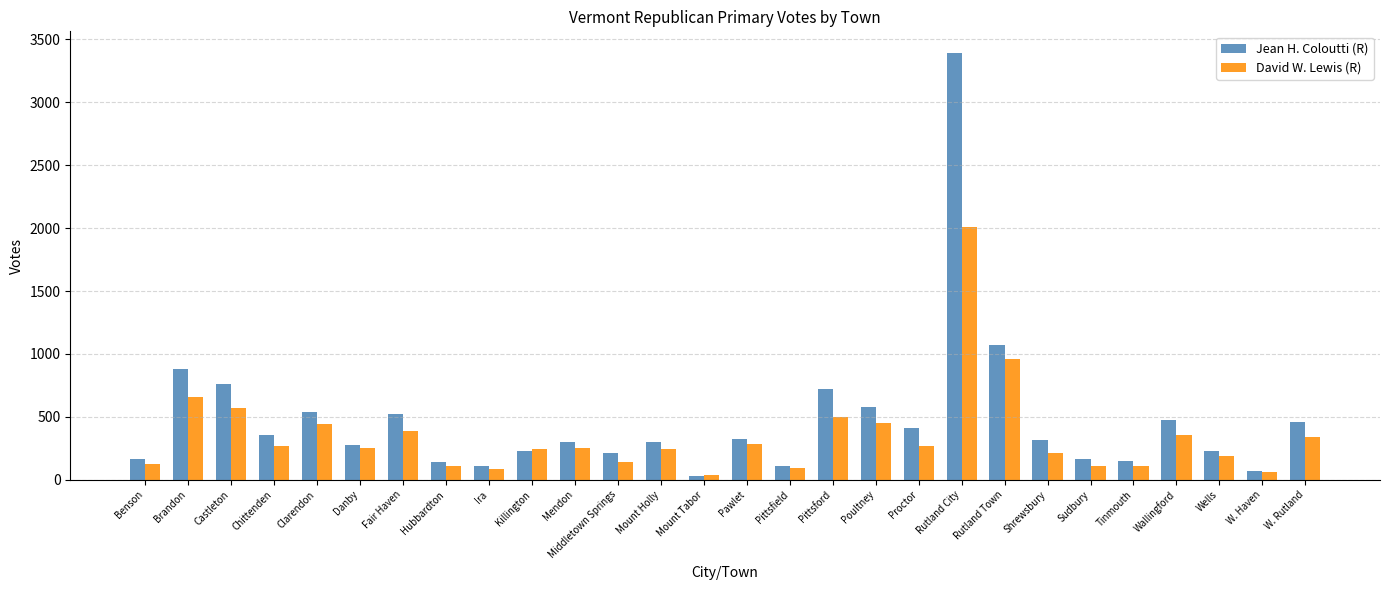

Which series has the largest range (max minus min)?

Jean H. Coloutti (R)